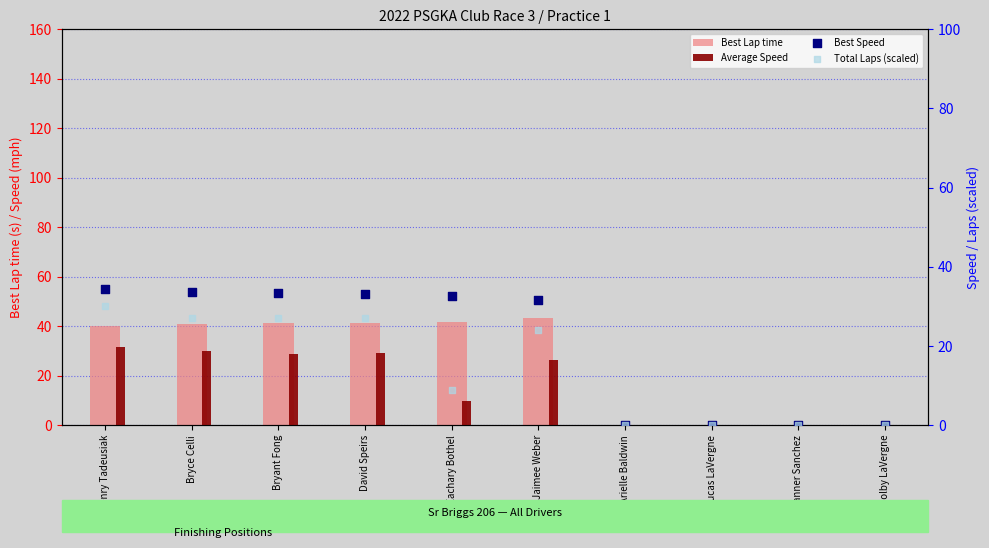

Which series reaches the maximum Y coordinate?

Best Lap time